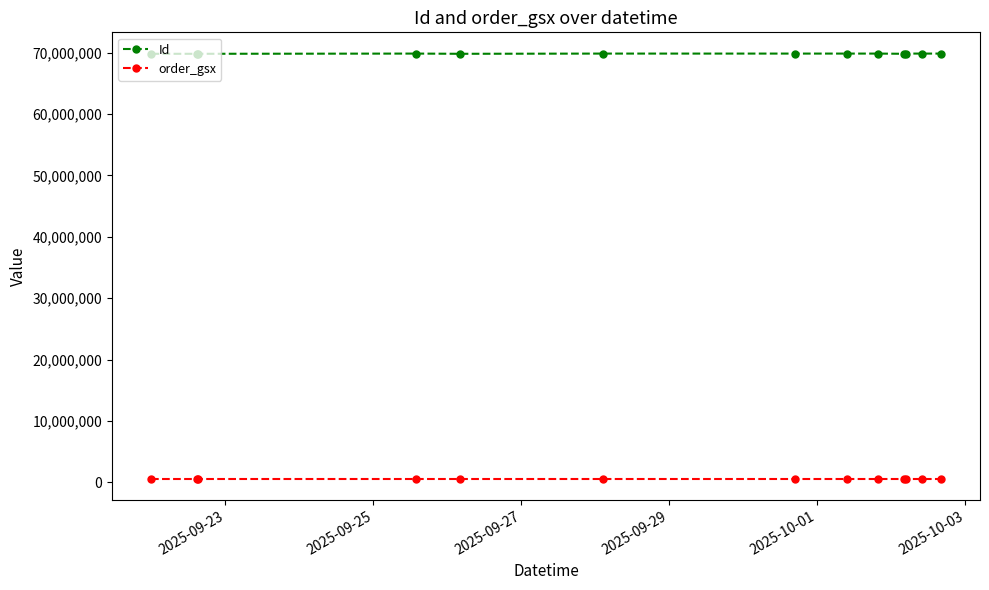

Is this an area chart (filled region under the line)?

No